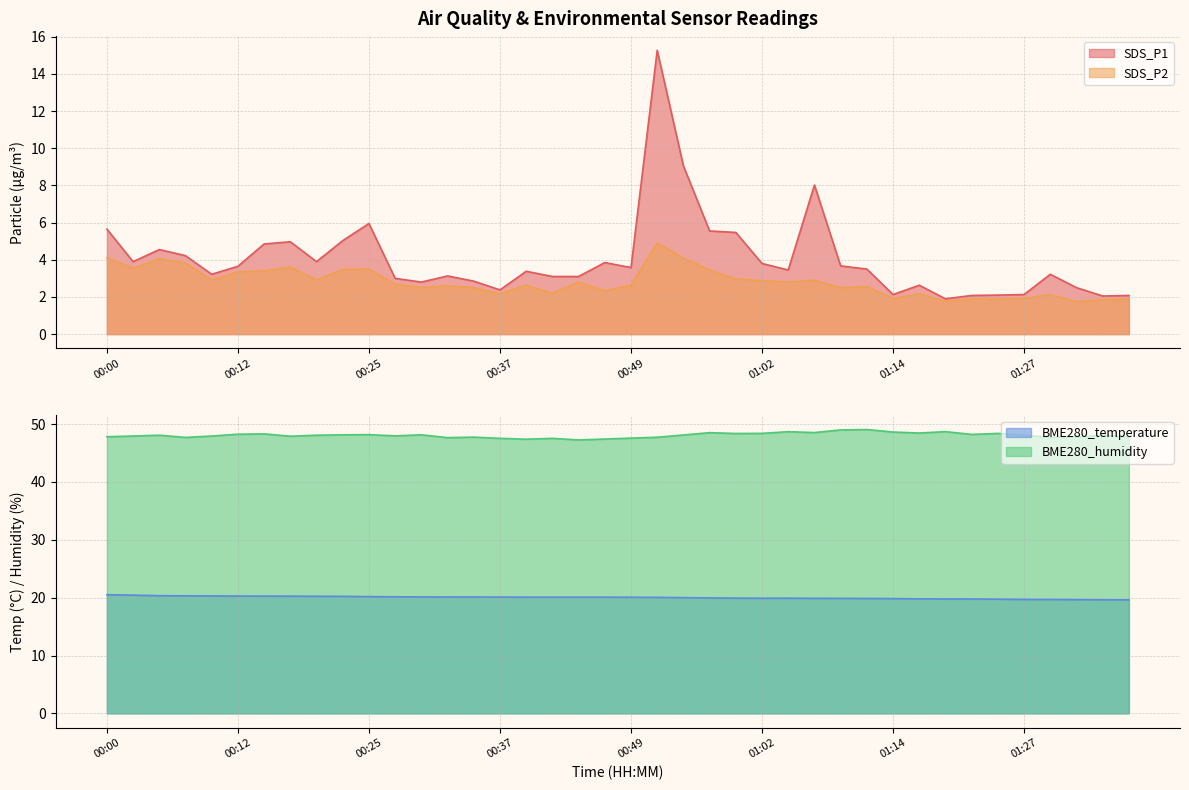

Where does the SDS_P1 series first go above 3?

00:00